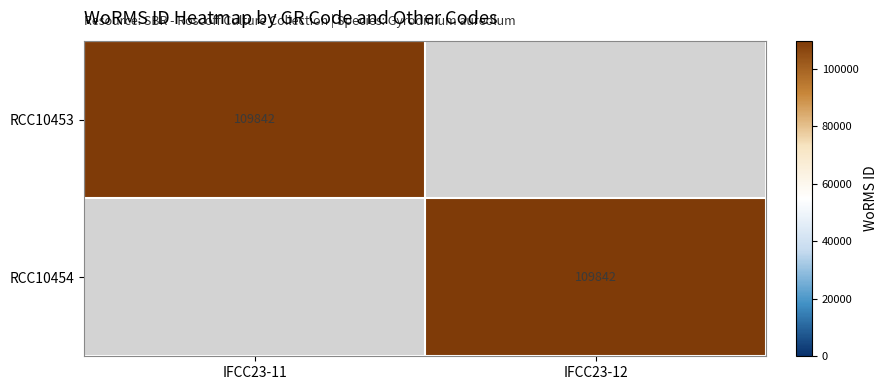

The RCC10454 series shows 109842 at IFCC23-12. True or false?

True